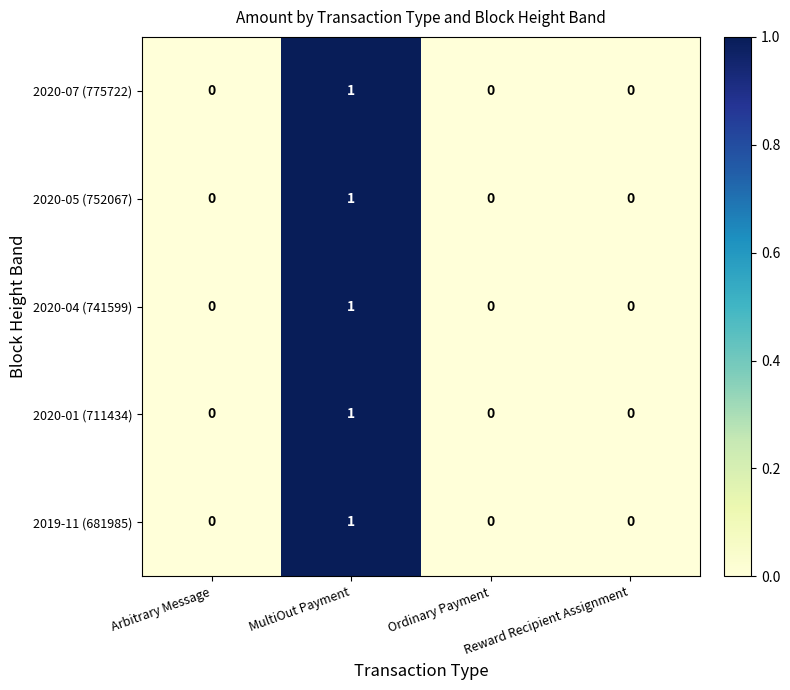

What is the total value across all series at MultiOut Payment?

5